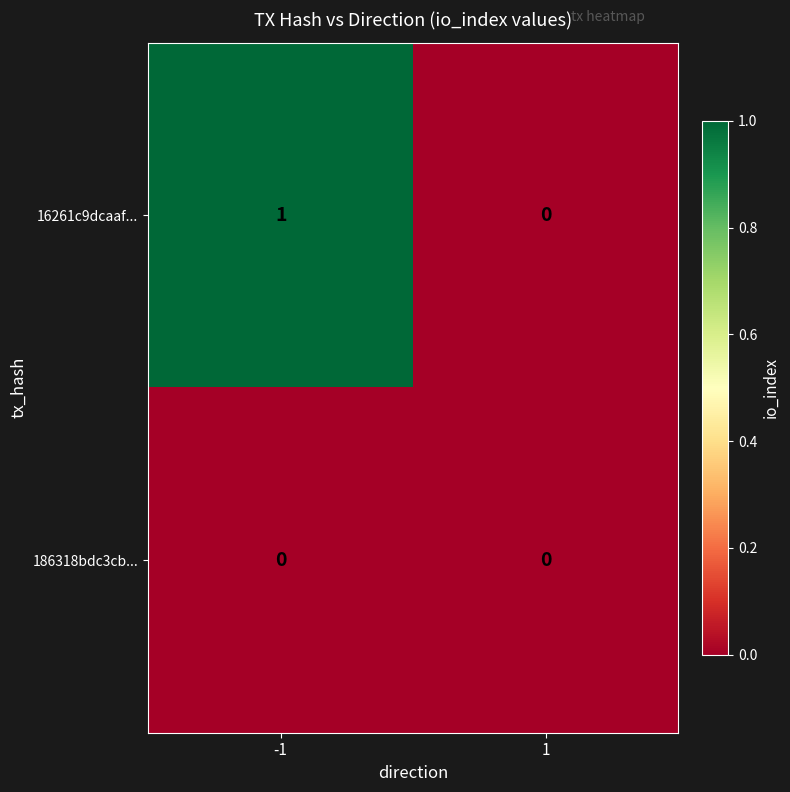

Reading left to right, list all the values displayed in this chart.

16261c9dcaaf...: 1	0
186318bdc3cb...: 0	0